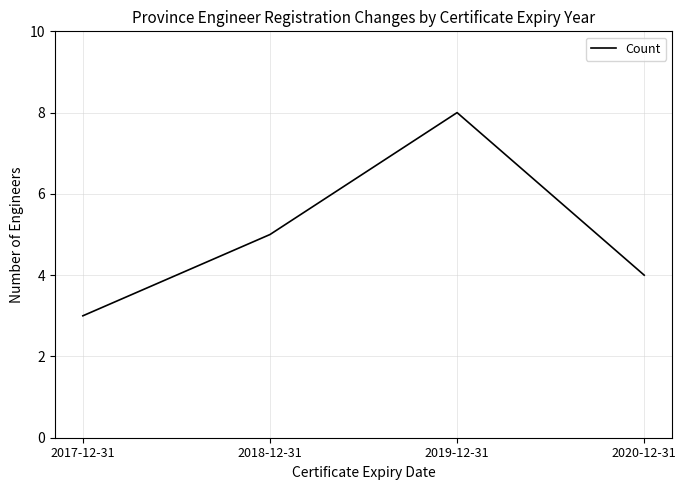

What position from the right is 2019-12-31?

2